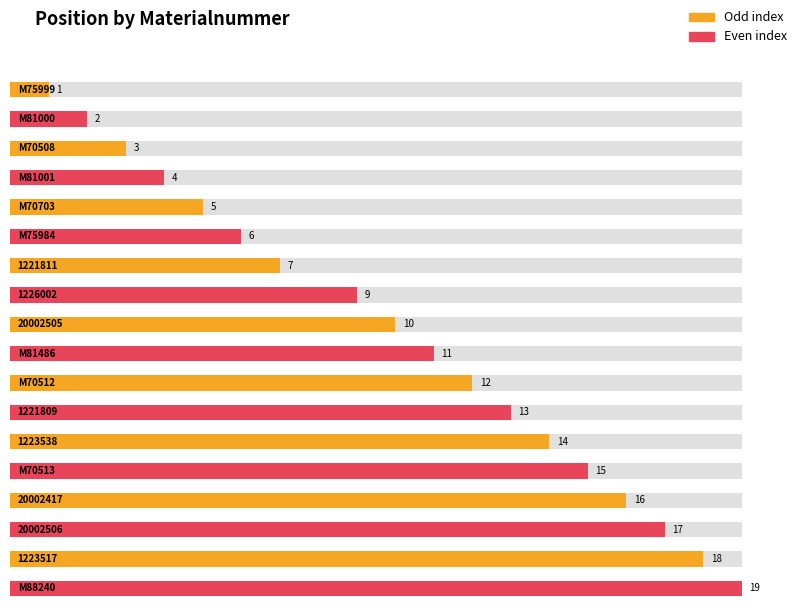

How many data points does each series have?

18